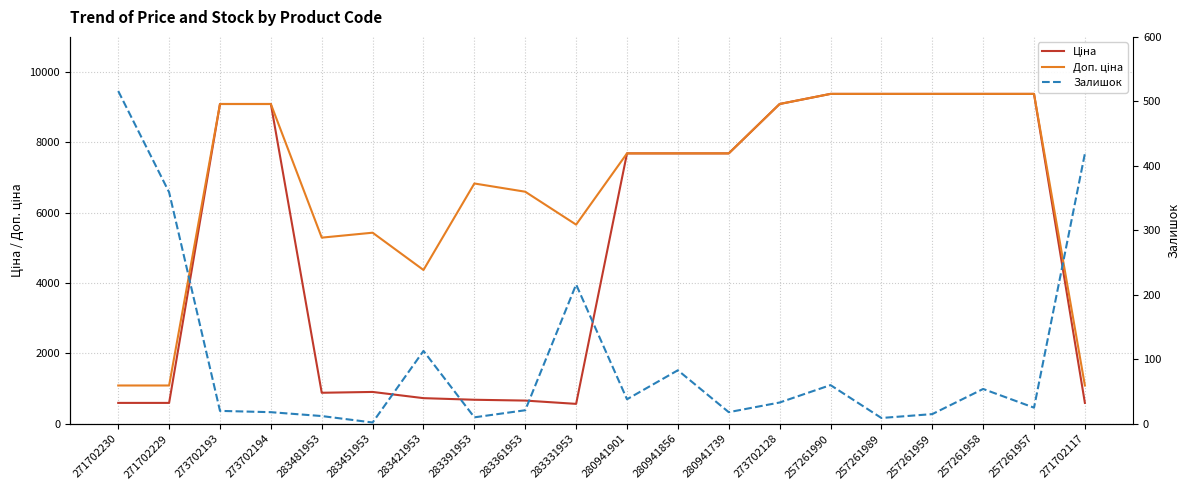

At how many categories does at least one series exceed 1213?

17